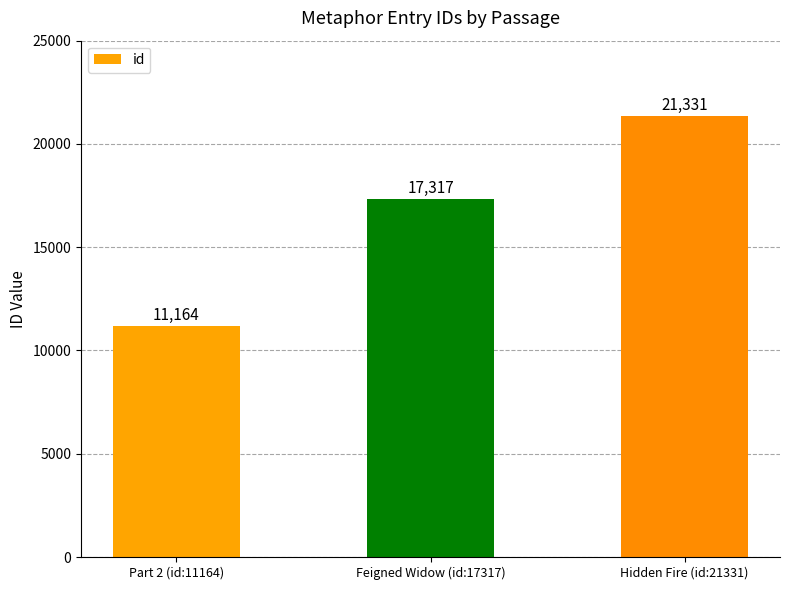

Count the values in the range 11164 to 21331.

3